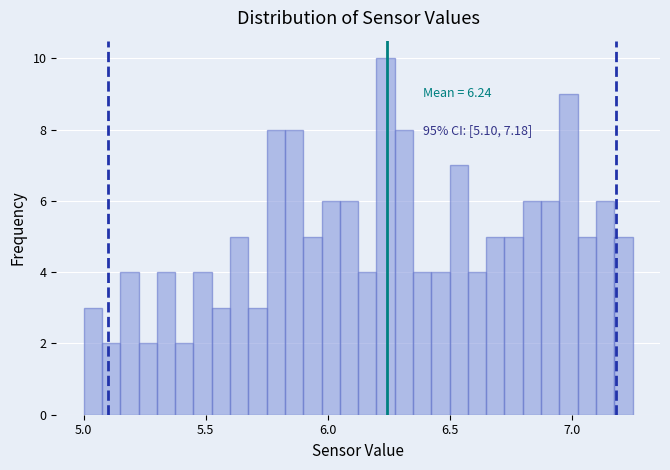

Around what value on the x-axis is the tallest bar? Give the approximate position of its centre, as read against the axis.

6.25